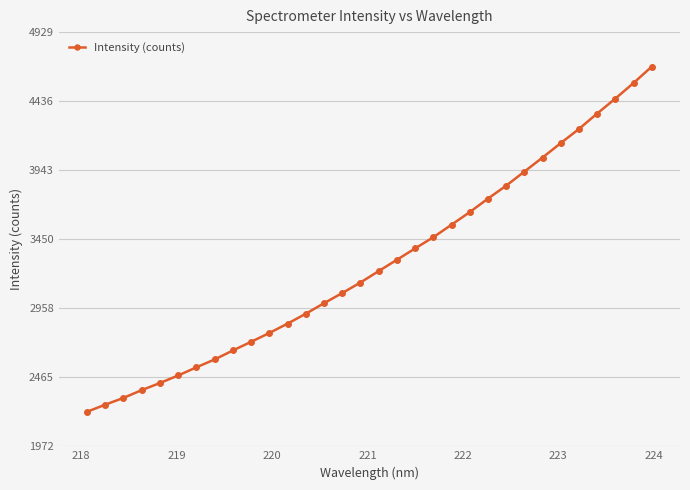

What is the value of the 31st point from the left?

4565.8